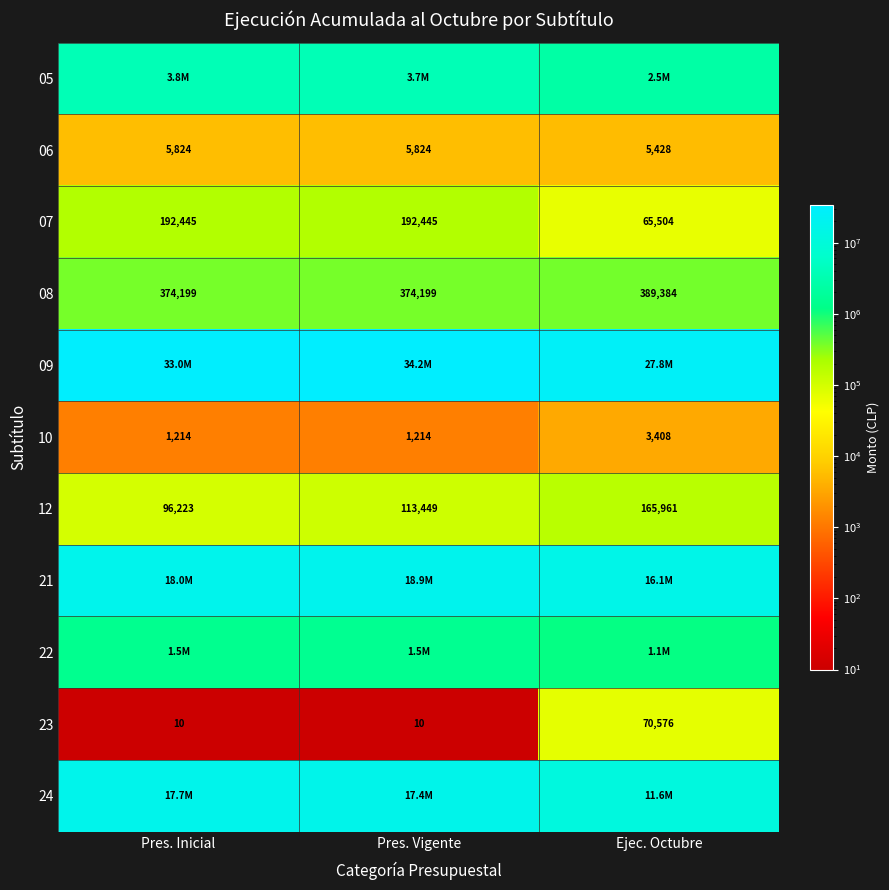

At which category does the chart reach its minimum across all series?

Pres. Inicial